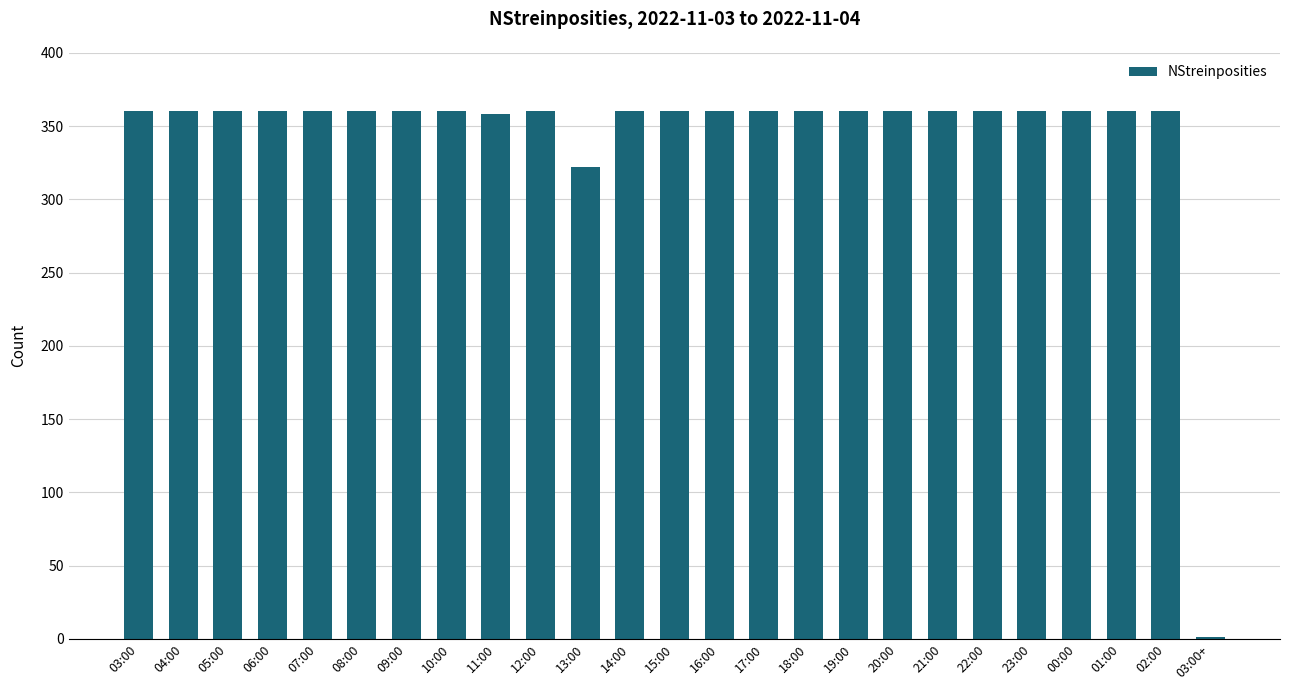

Read the value at 15:00.

360